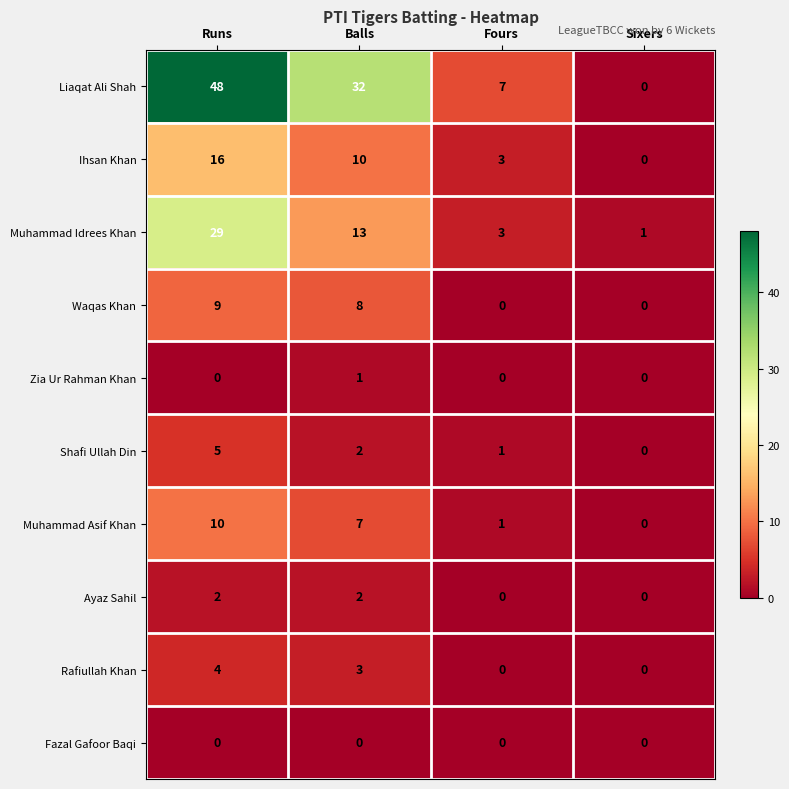

What is the greatest value displayed?

48